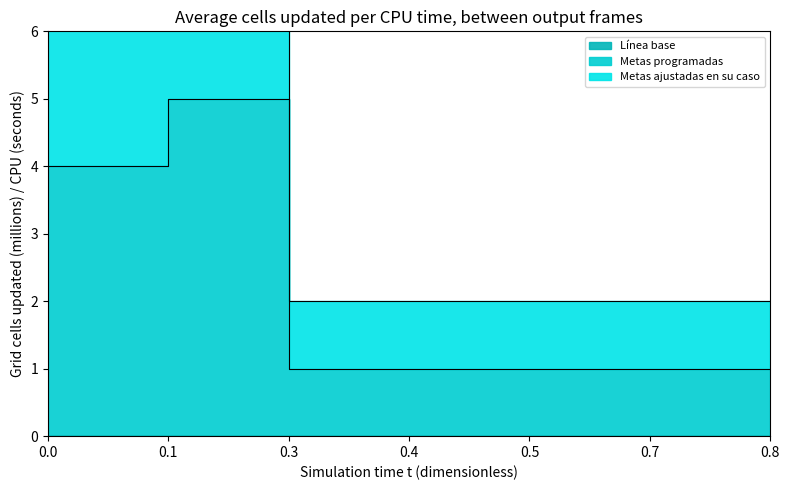

Which series has the largest range (max minus min)?

Metas ajustadas en su caso